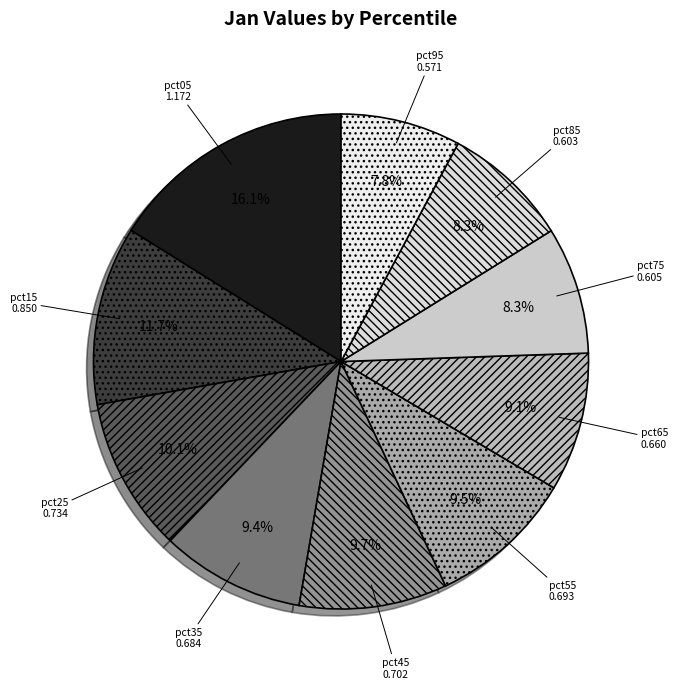

To the nearest percent, what percentage of the pie is pct35?

9%